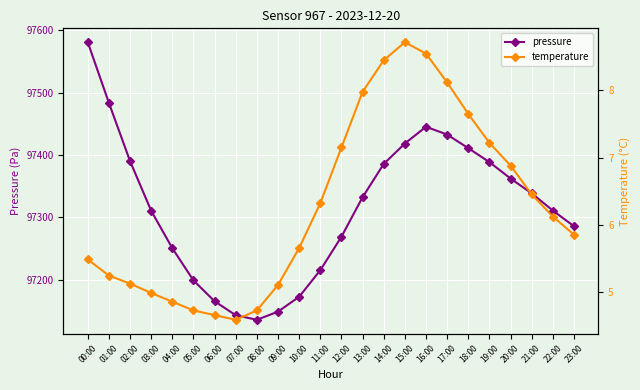

What is the label of the 13th point from the left?

12:00